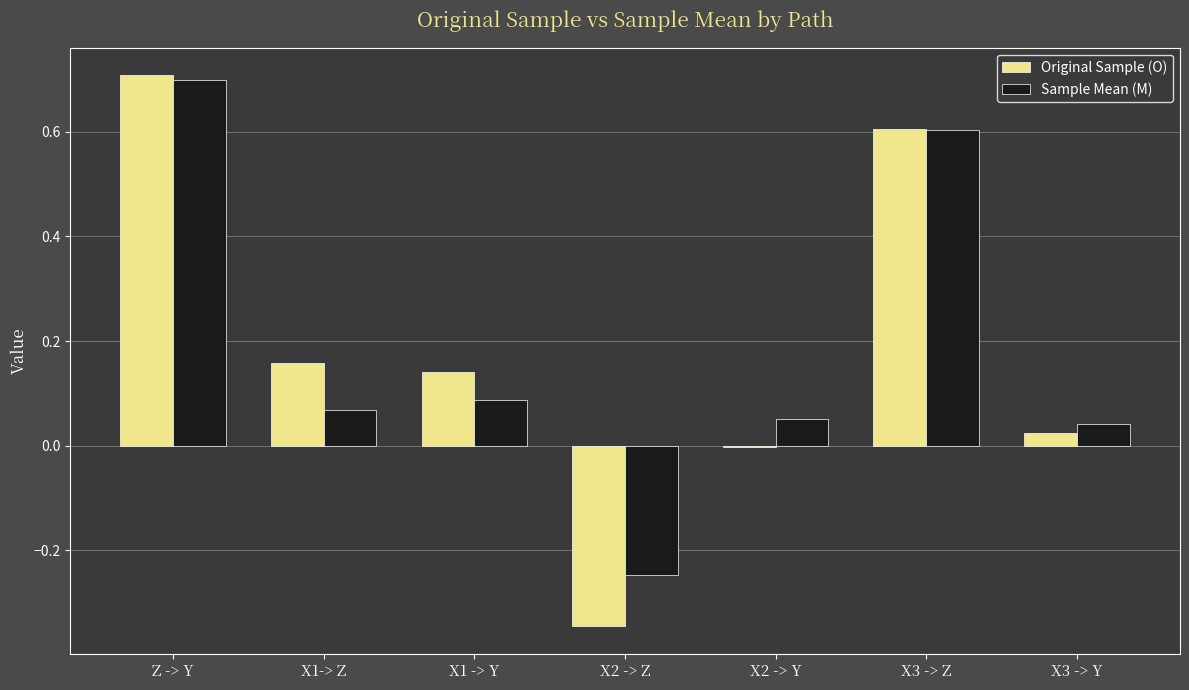

Which series changed the most between X2 -> Y and X3 -> Z?

Original Sample (O)